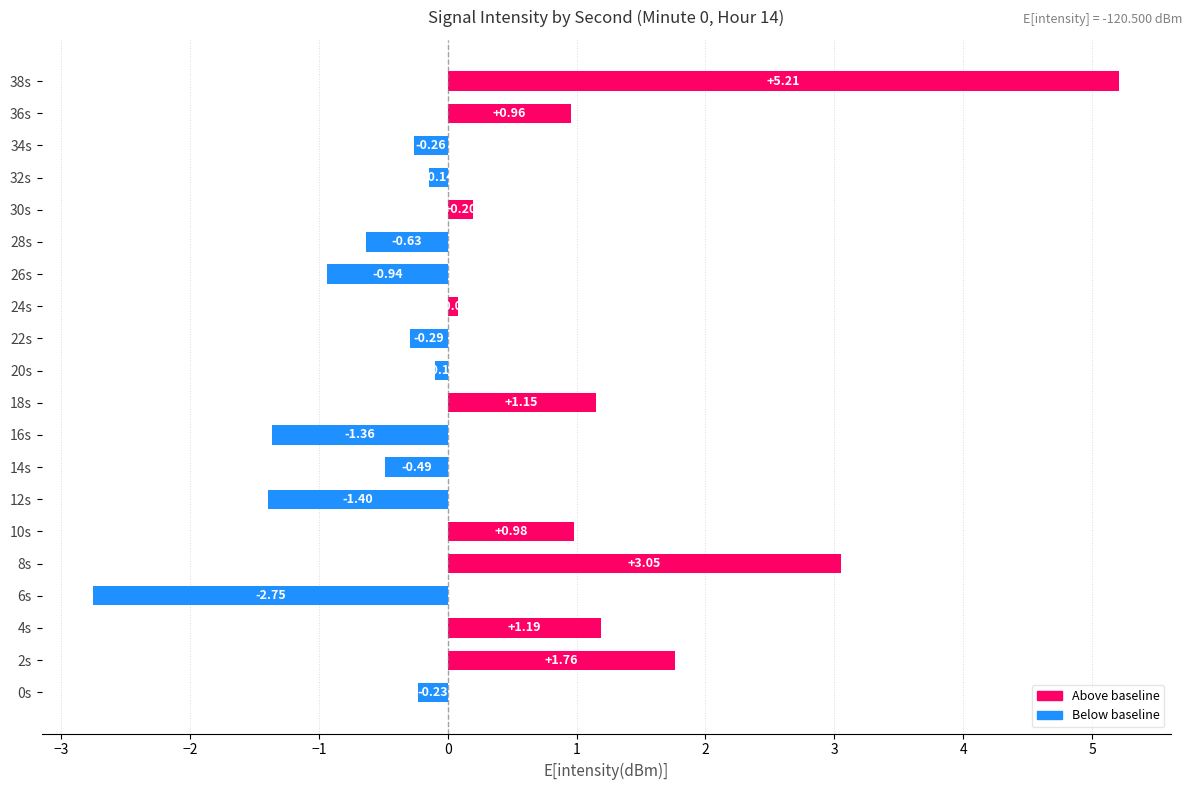

List the labels in order of value, largest first.

38s, 8s, 2s, 4s, 18s, 10s, 36s, 30s, 24s, 20s, 32s, 0s, 34s, 22s, 14s, 28s, 26s, 16s, 12s, 6s